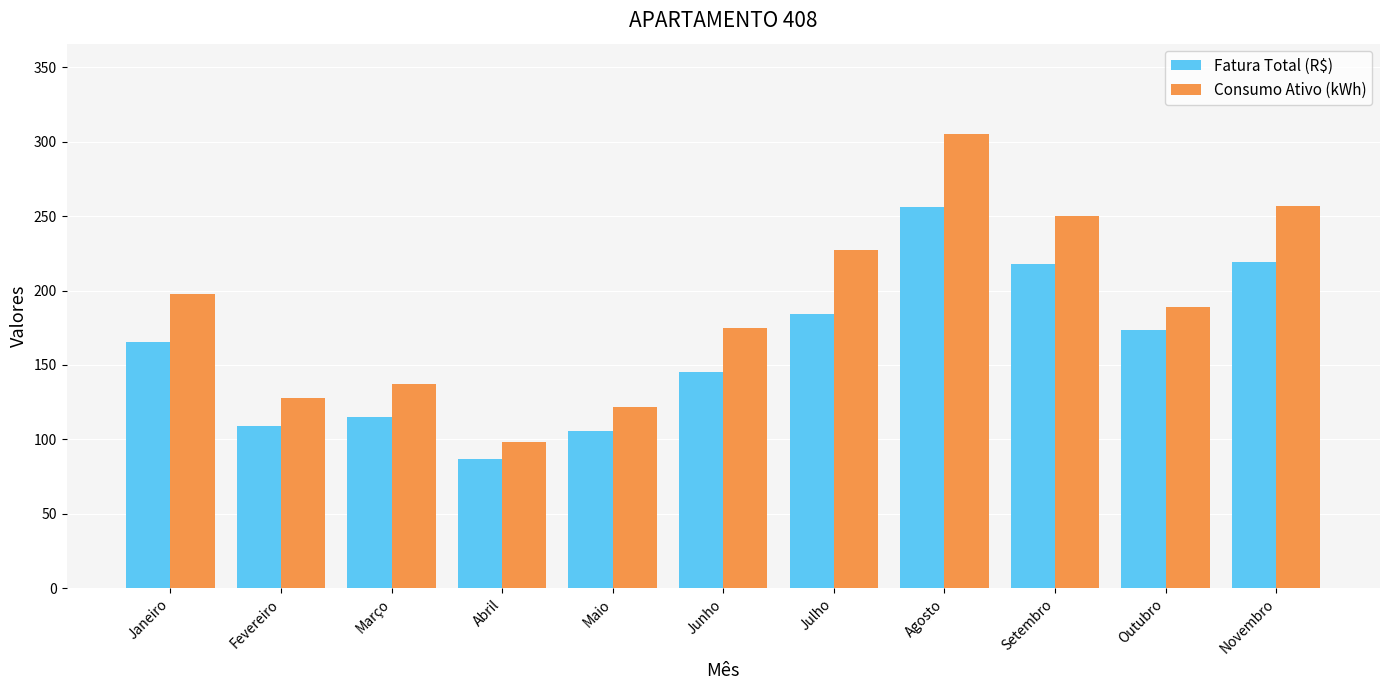

What is the value of the Consumo Ativo (kWh) bar at the 9th from the left?

250.0